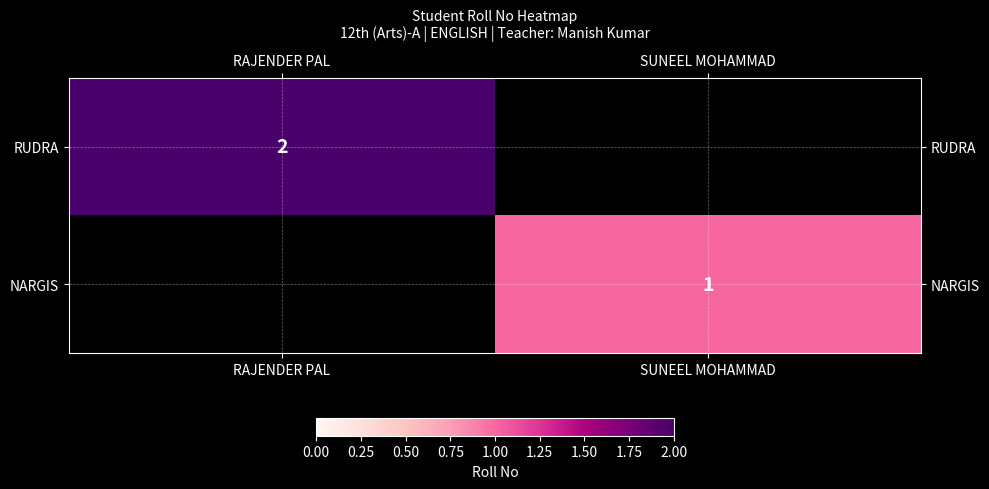

True or false: NARGIS has a value of 1 at SUNEEL MOHAMMAD.

True